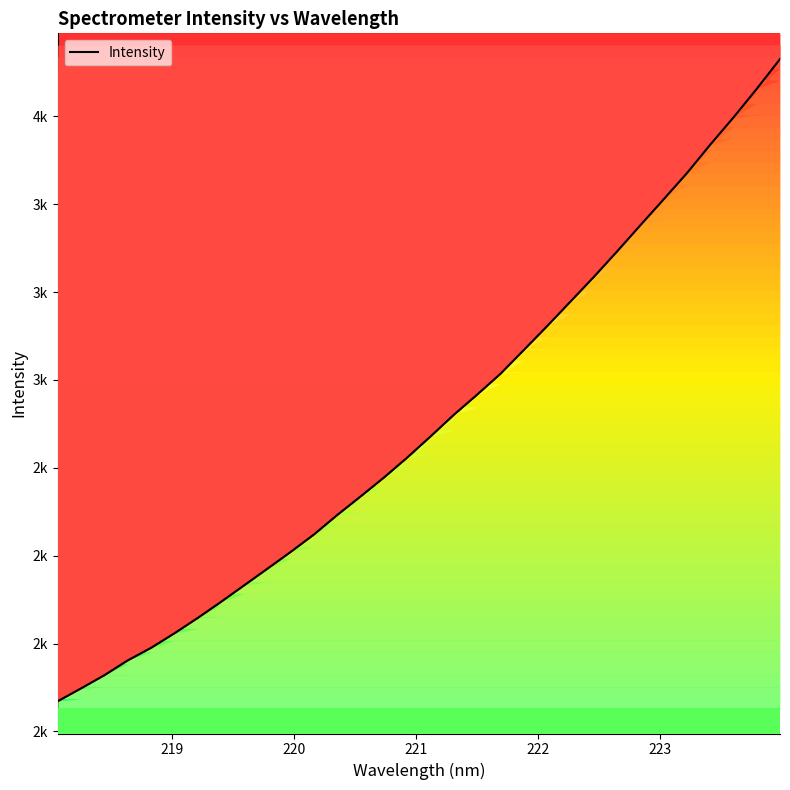

How many data points are above 2589?

16